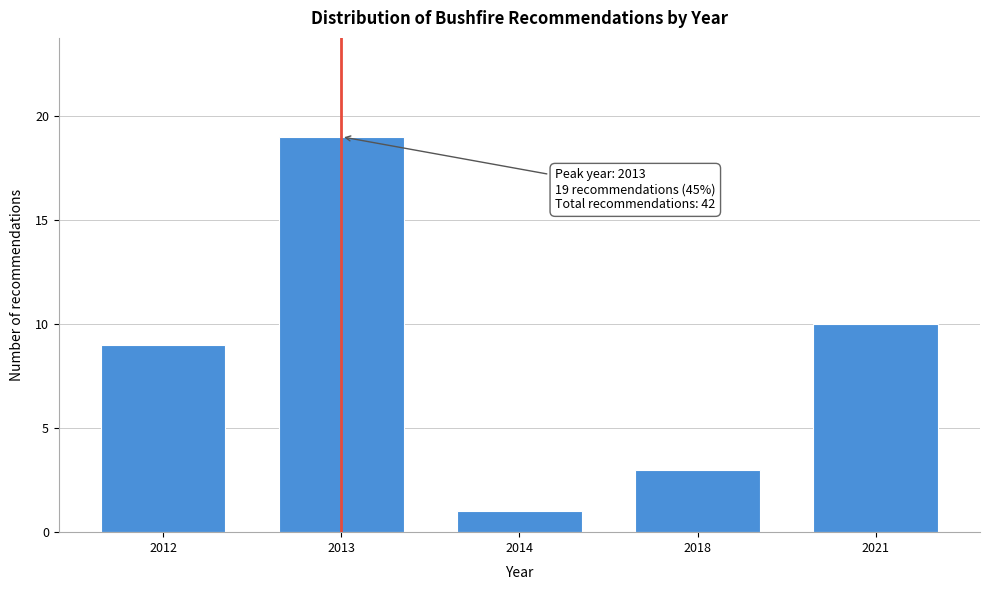

Reading left to right, list all the values displayed in this chart.

9	19	1	3	10